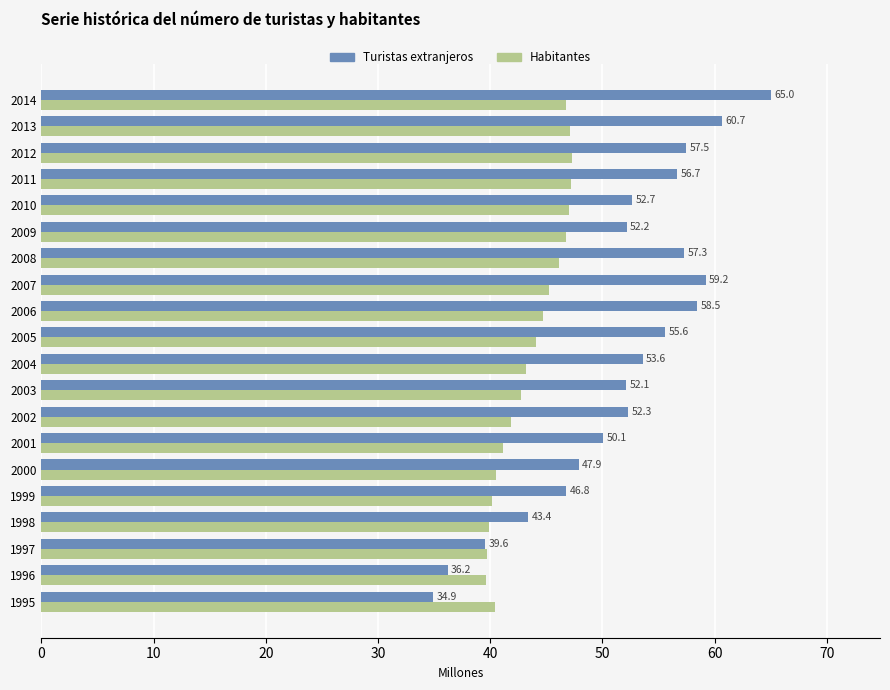

Is it true that Turistas extranjeros equals 14.8 at 2000?

False